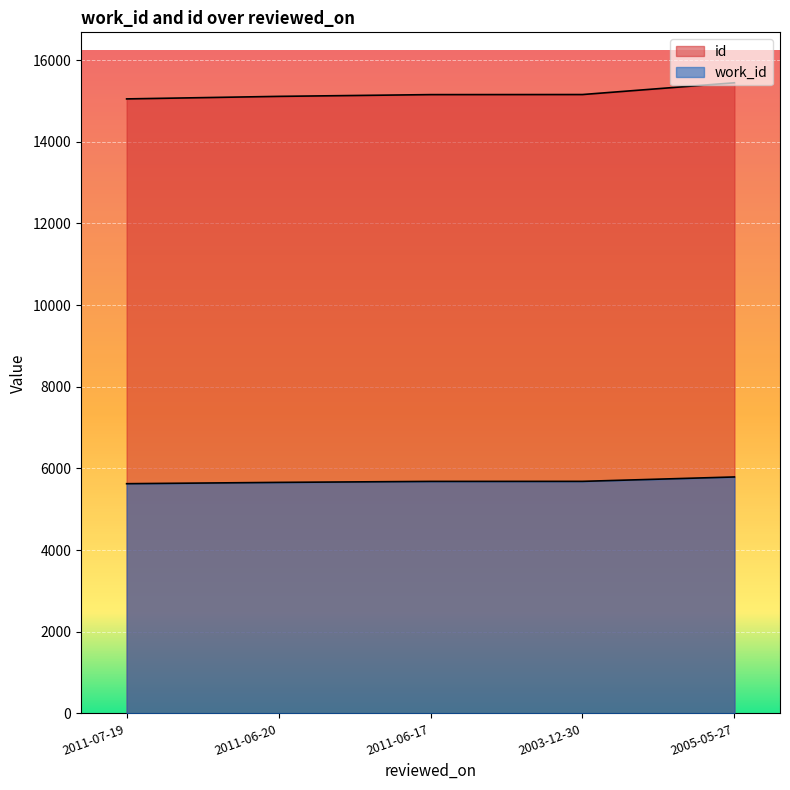

At which label does work_id first exceed 5682?

2003-12-30